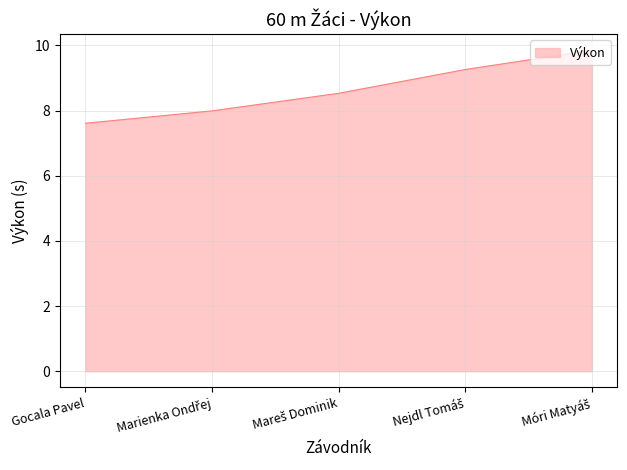

What is the smallest value displayed?

7.6